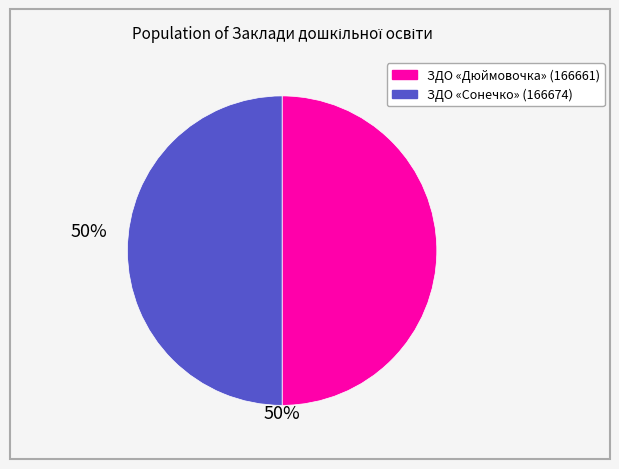

Do ЗДО «Дюймовочка» (166661) and ЗДО «Сонечко» (166674) together represent more than half of the pie?

Yes